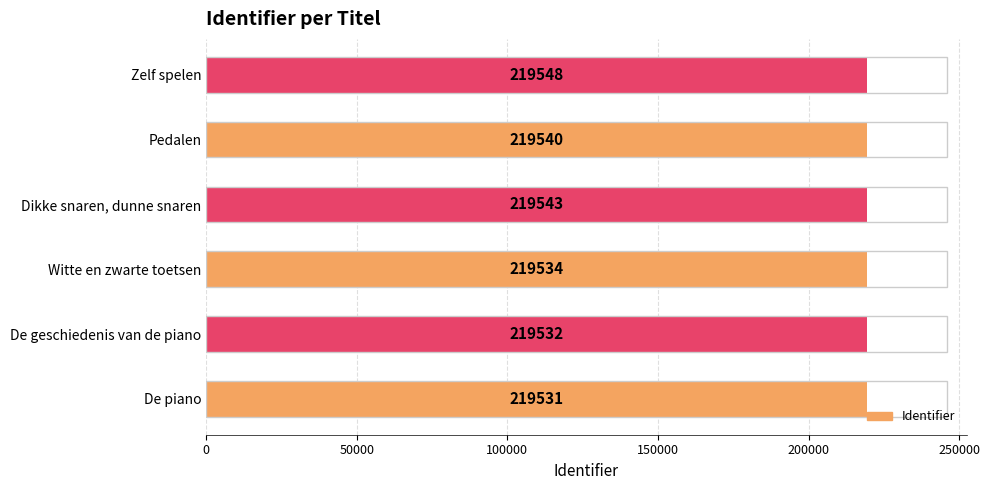

Reading top to bottom, list all the values displayed in this chart.

219548	219540	219543	219534	219532	219531